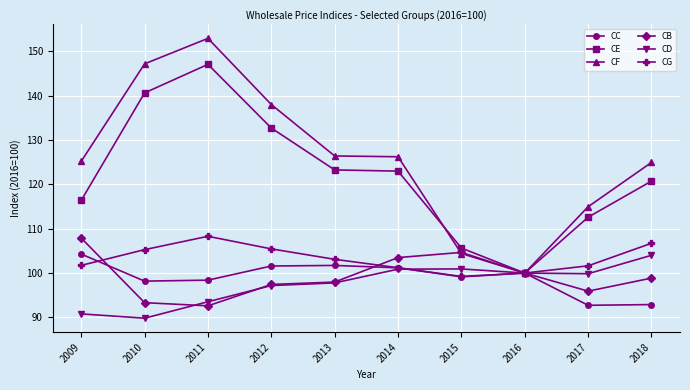

Where is CB nearest to the value 100?

2016